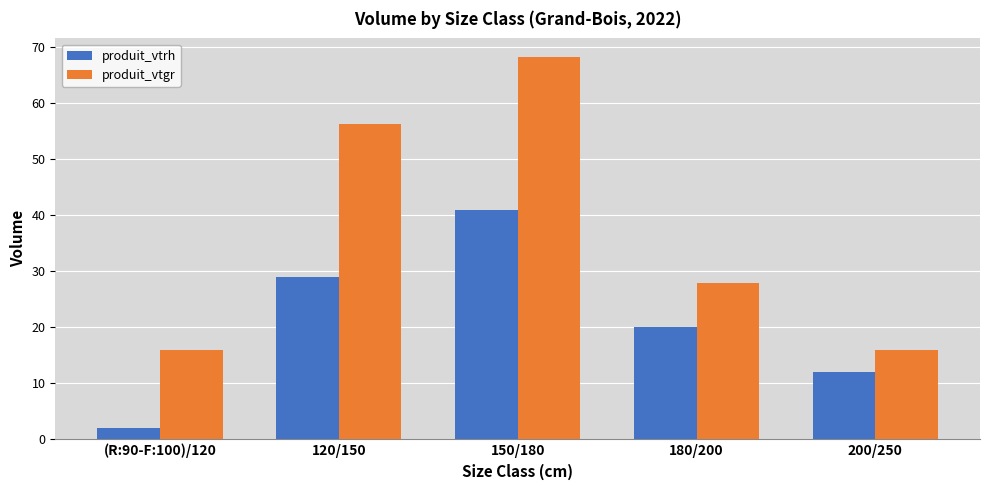

Reading left to right, list all the values displayed in this chart.

produit_vtrh: (R:90-F:100)/120=2.0	120/150=29.0	150/180=41.0	180/200=20.0	200/250=12.0
produit_vtgr: (R:90-F:100)/120=15.9	120/150=56.2	150/180=68.2	180/200=27.9	200/250=15.9